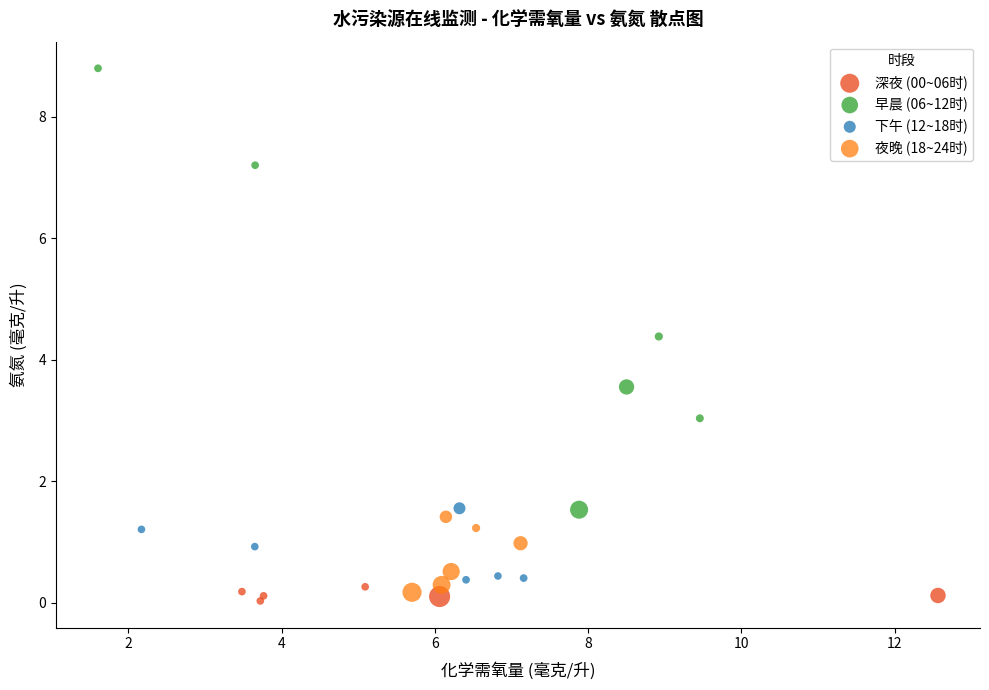

Which series reaches the minimum Y coordinate?

深夜 (00~06时)